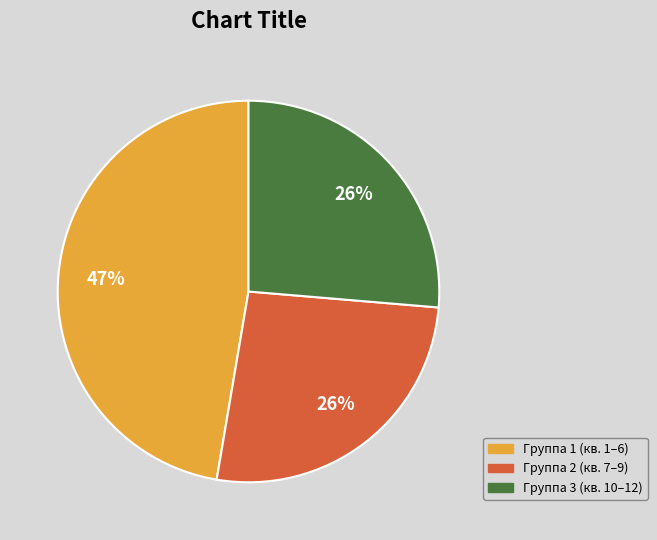

How many segments does this pie chart have?

3